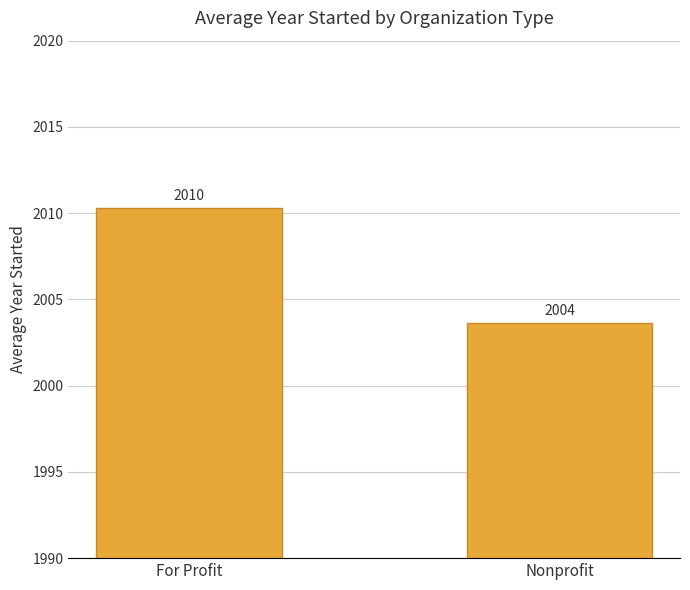

What position from the right is For Profit?

2